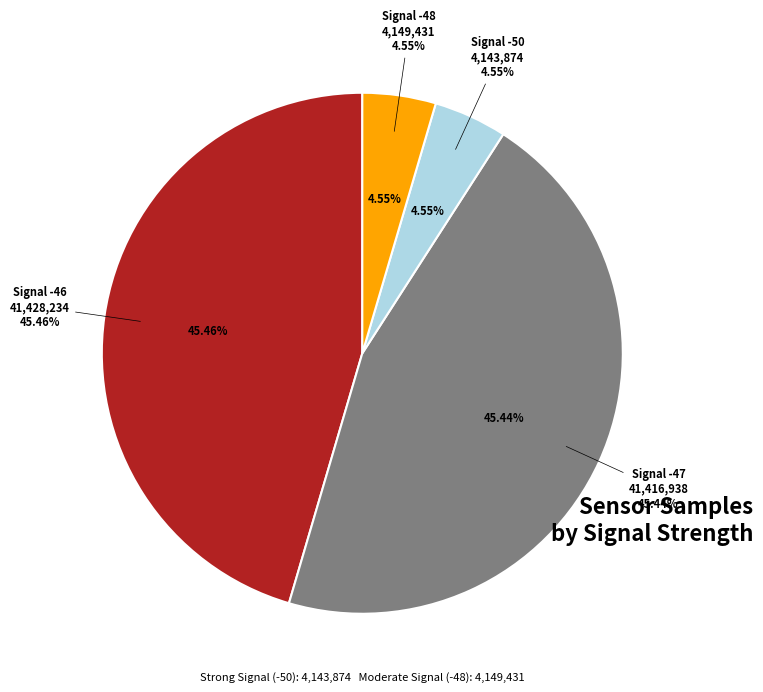

What is the ratio of the value at -47 to the value at -46?

1.0